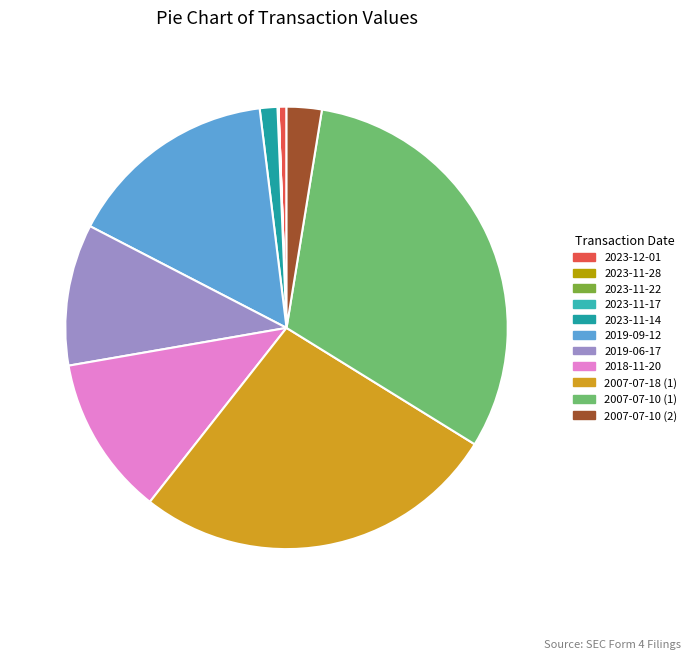

Count the number of slices in the pie.

11